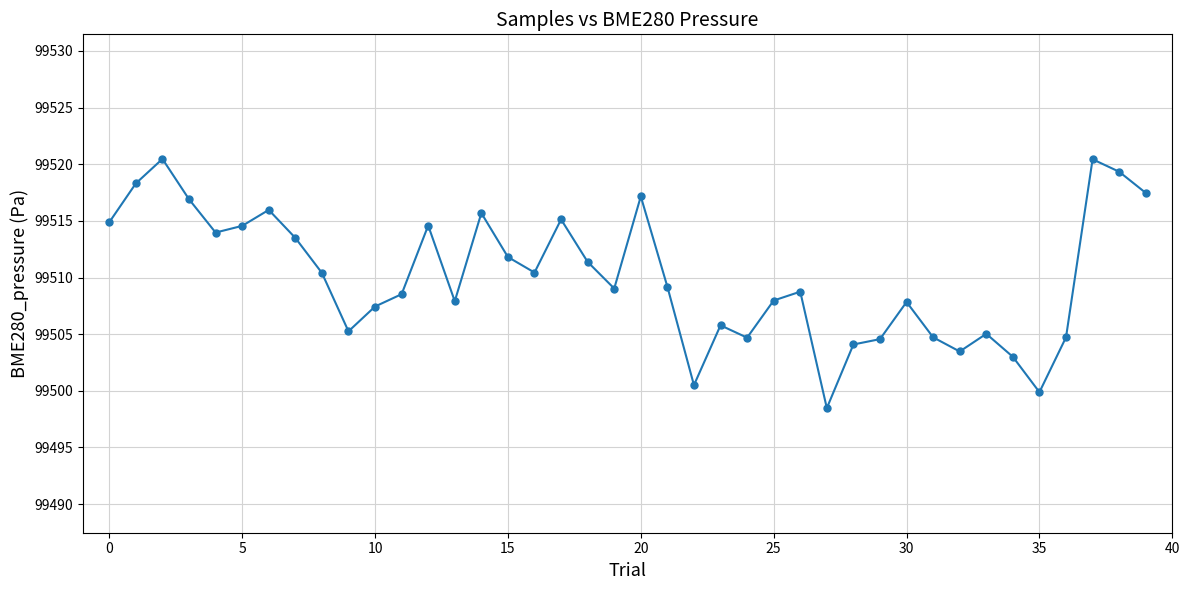

True or false: there are more than 0 points higher than both neighbors.

True